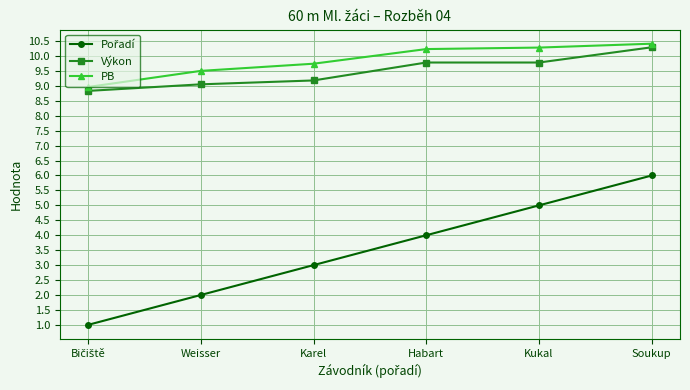

True or false: PB and Výkon intersect in this chart.

False